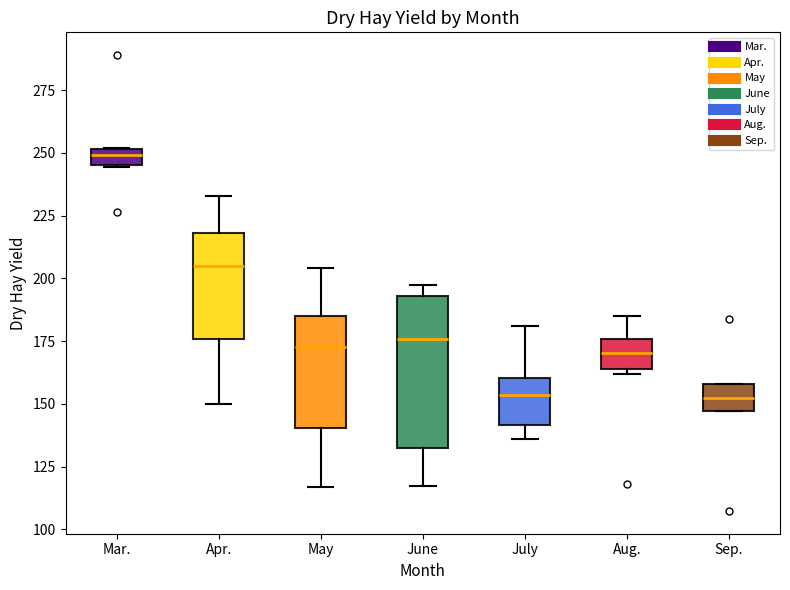

Where does the median line of the box for Sep. sit on the y-axis? The values are not printed on the chart, so give them approximately, as read against the axis.

150